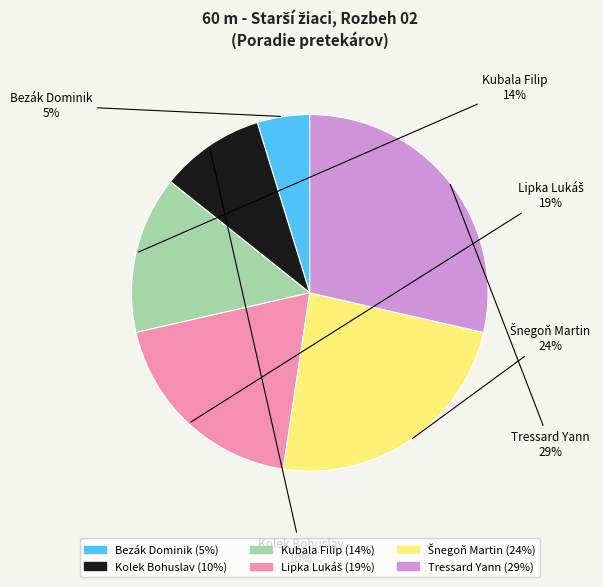

True or false: Tressard Yann accounts for 29% of the total.

True